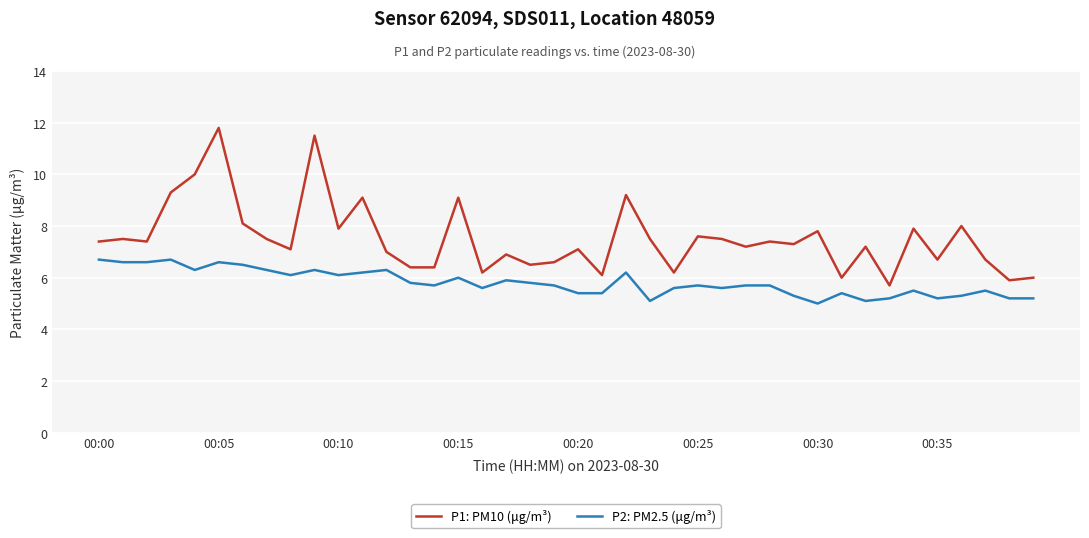

True or false: P2: PM2.5 (μg/m³) and P1: PM10 (μg/m³) intersect in this chart.

False